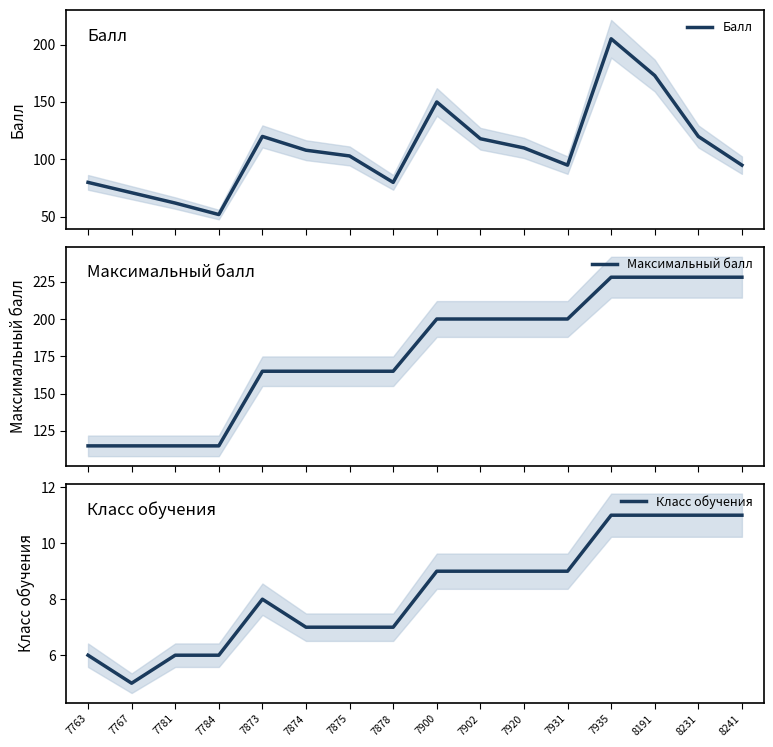

What are all the series names shown in the legend?

Балл, Максимальный балл, Класс обучения